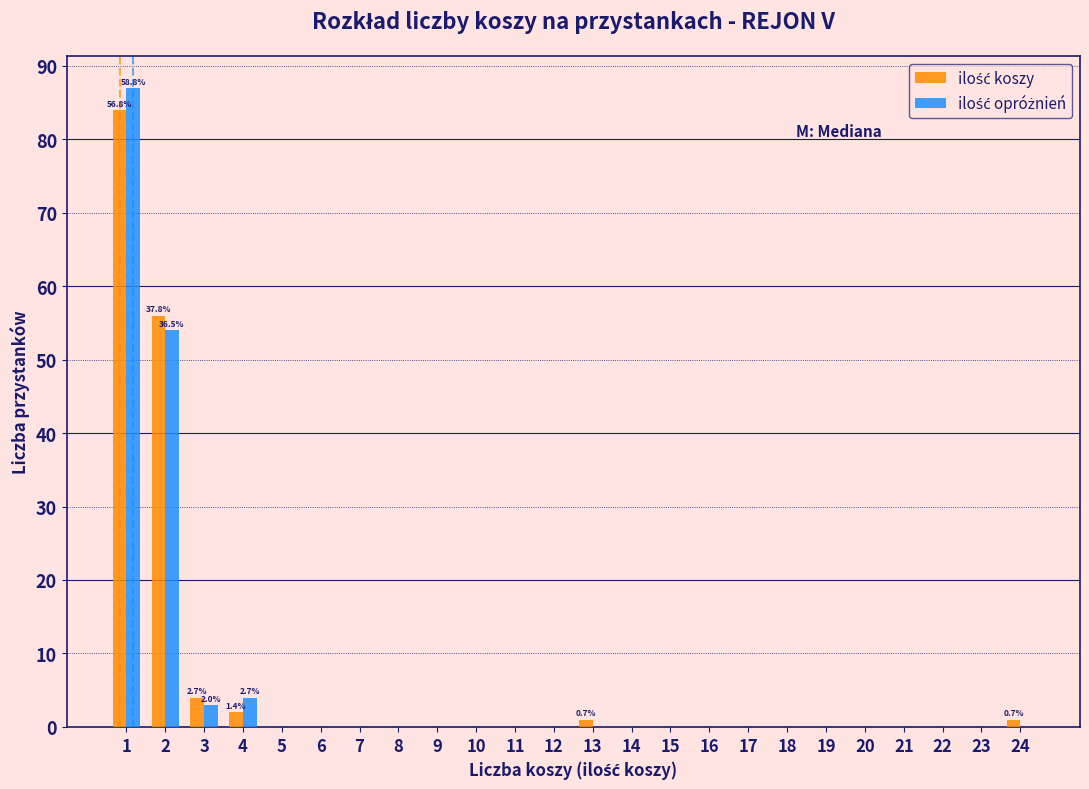

In the ilość opróżnień series, which range on the x-axis has the tallest bar?

0.5 to 1.5